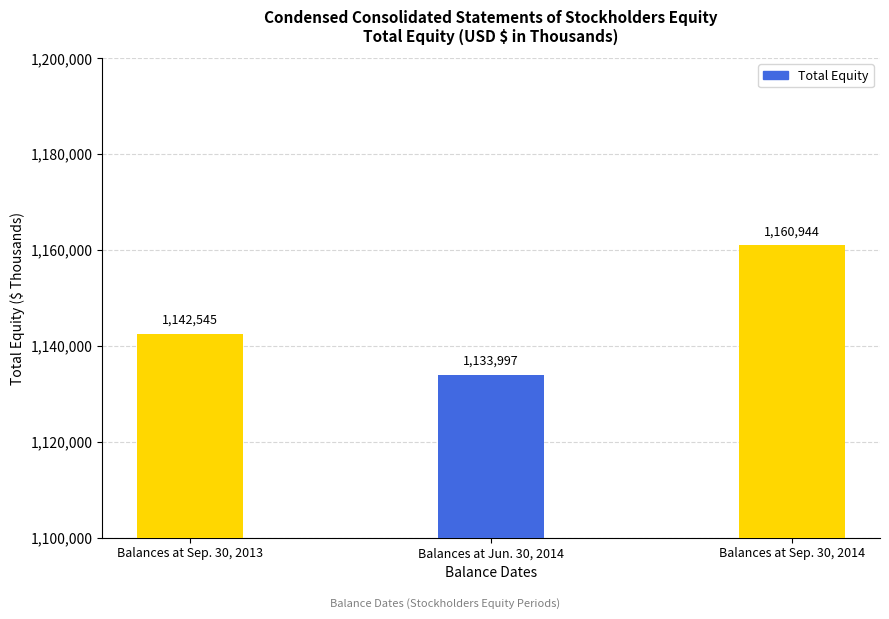

Is it true that the value at Balances at Jun. 30, 2014 is 356623?

False